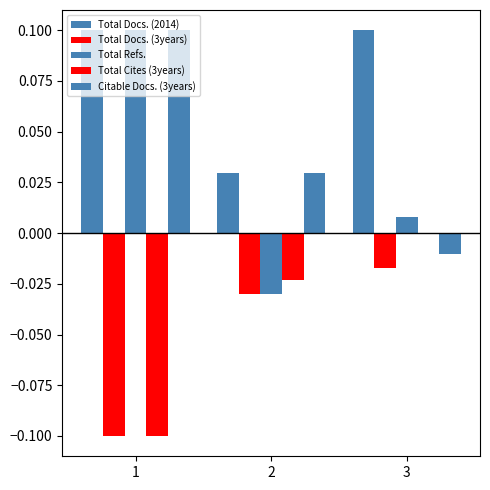

How many data points in Citable Docs. (3years) are above 0?

2